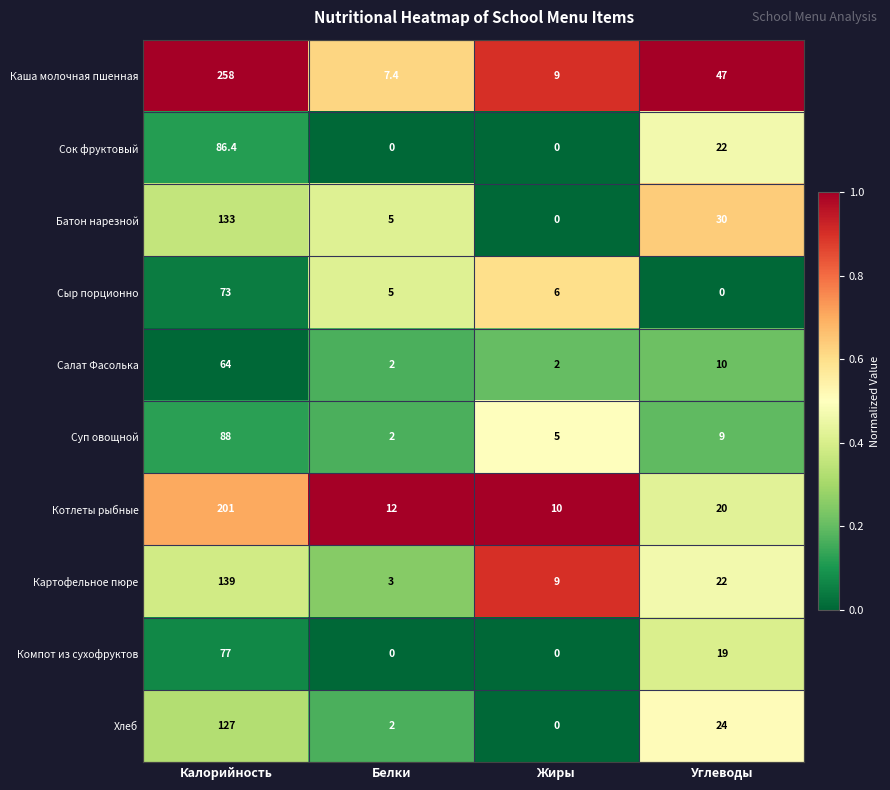

Which series changed the most between Калорийность and Углеводы?

Каша молочная пшенная